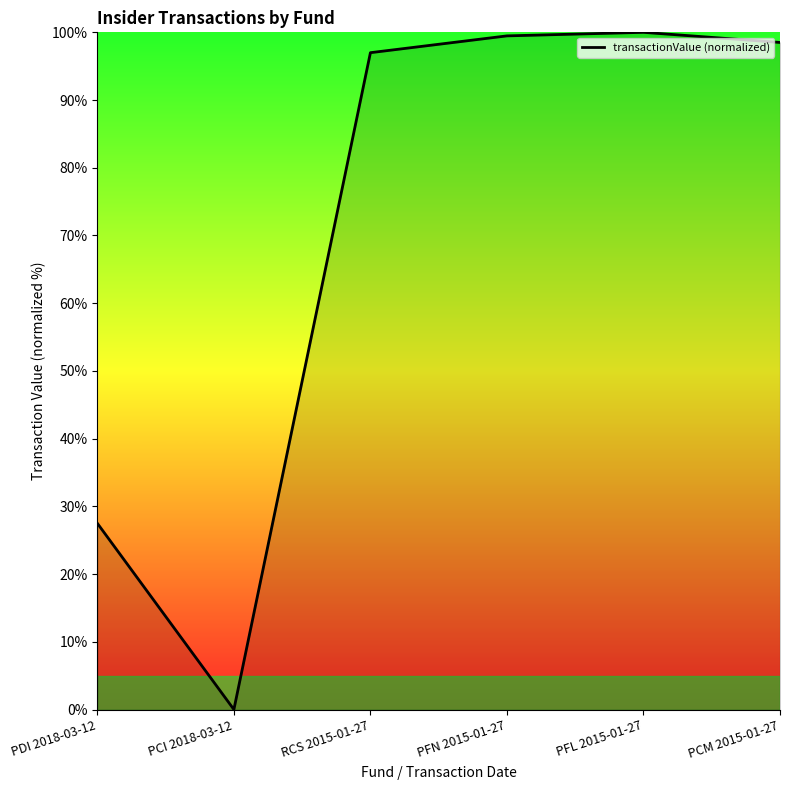

What value does the data have at PFL 2015-01-27?

100.0